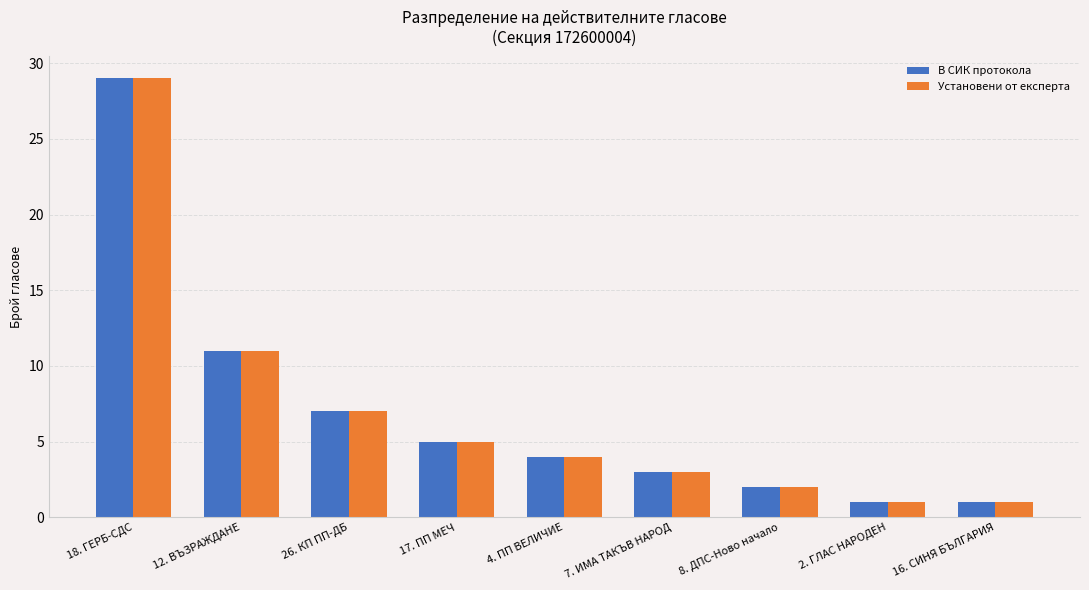

What is the maximum value for В СИК протокола?

29